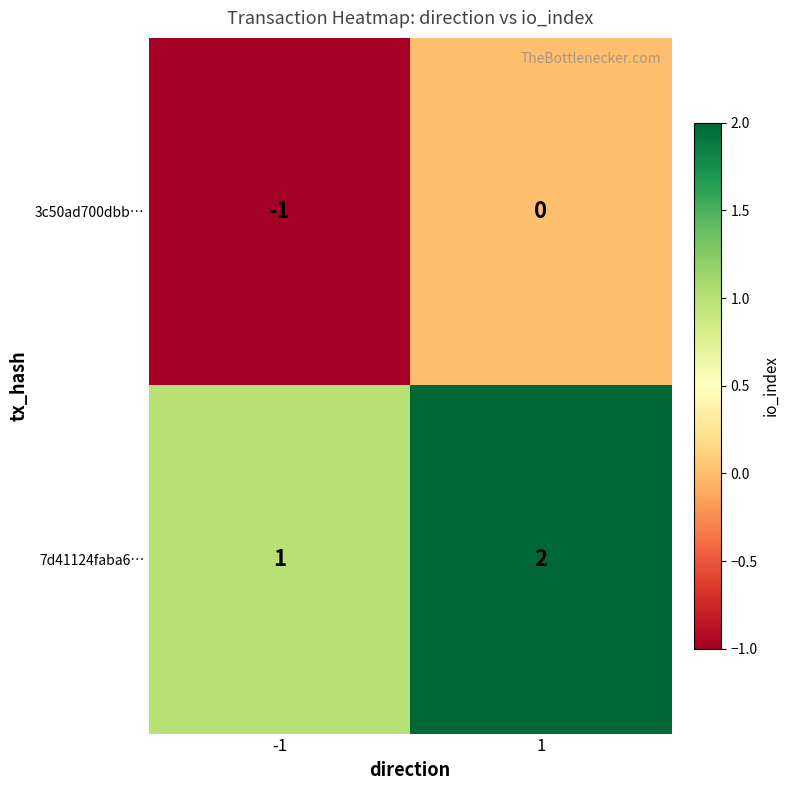

Rank the series at -1 from lowest to highest value.

3c50ad700dbb…, 7d41124faba6…